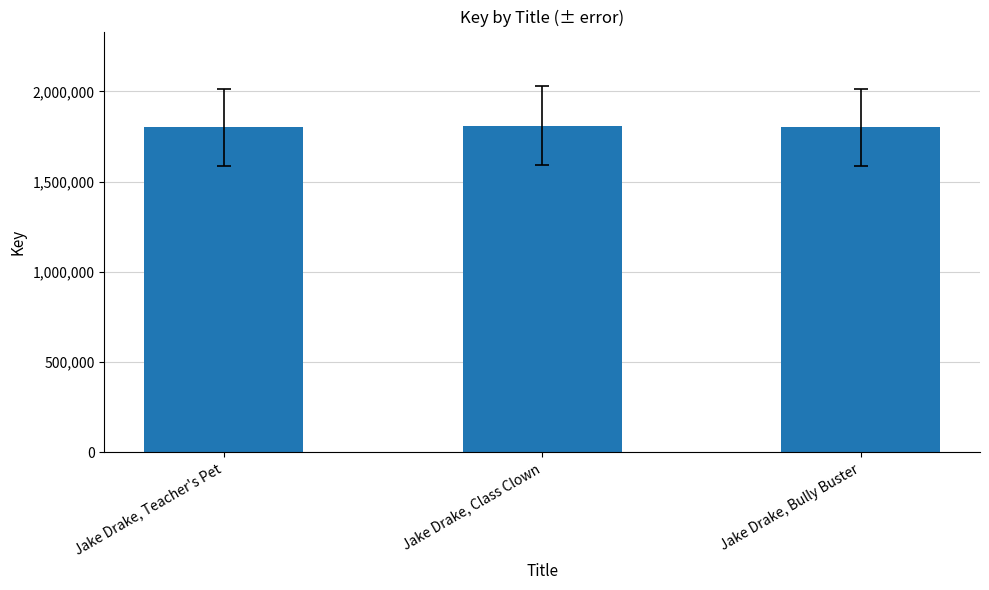

What is the sum of all values?

5409361